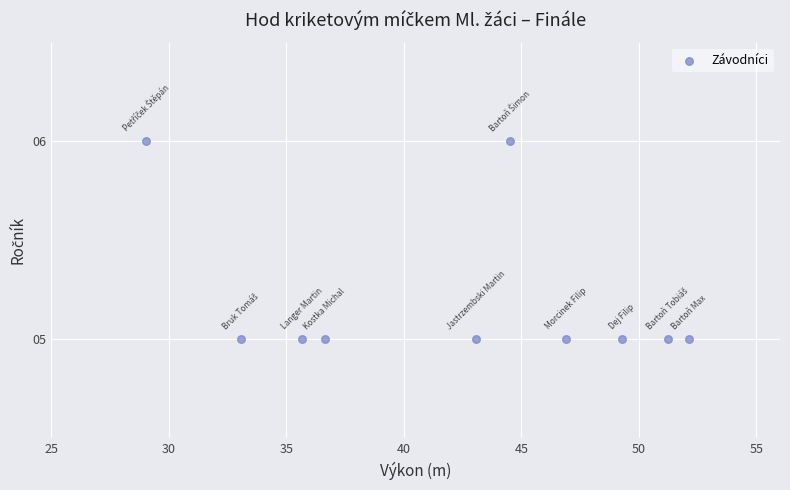

What is the average Y value?

5